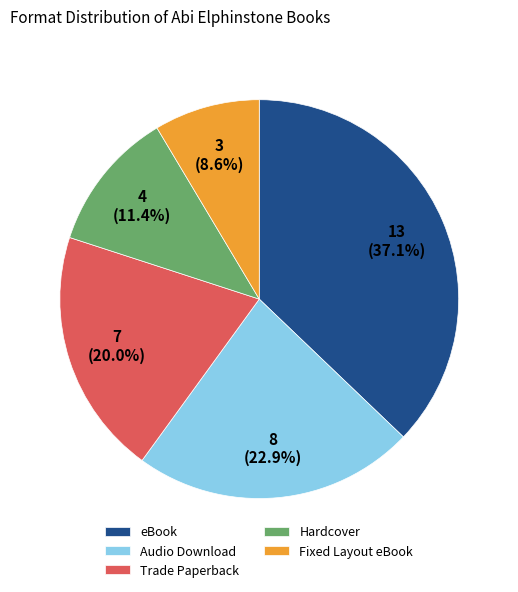

Rank the categories by value from lowest to highest.

Fixed Layout eBook, Hardcover, Trade Paperback, Audio Download, eBook